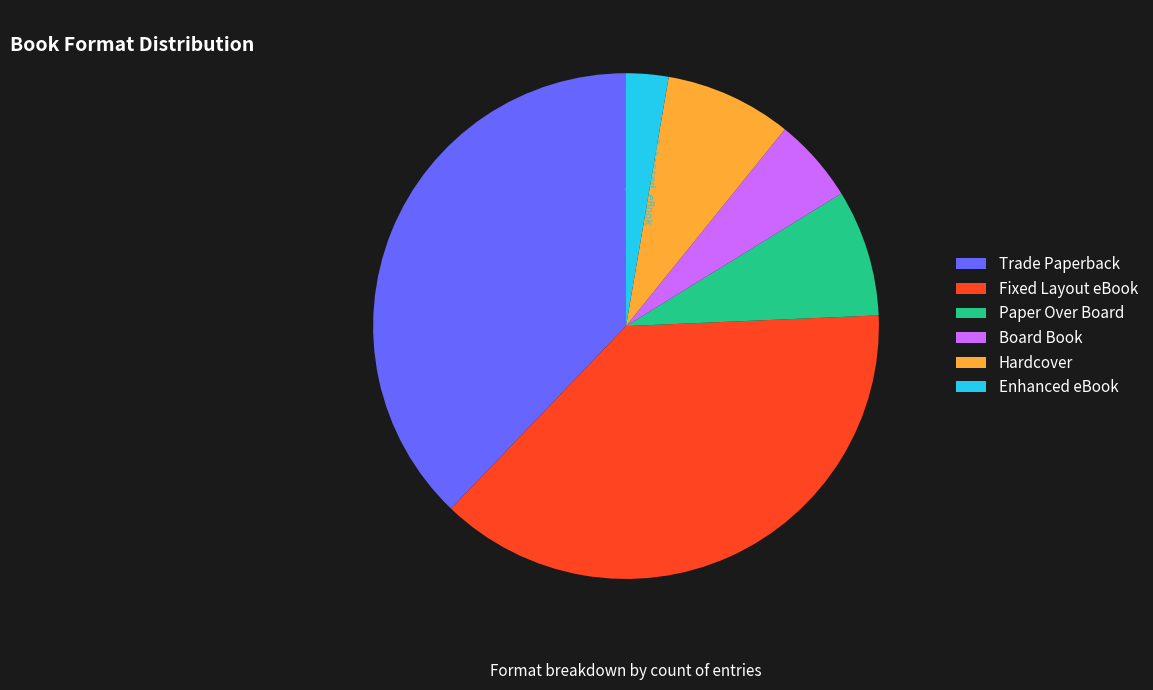

How many segments does this pie chart have?

6